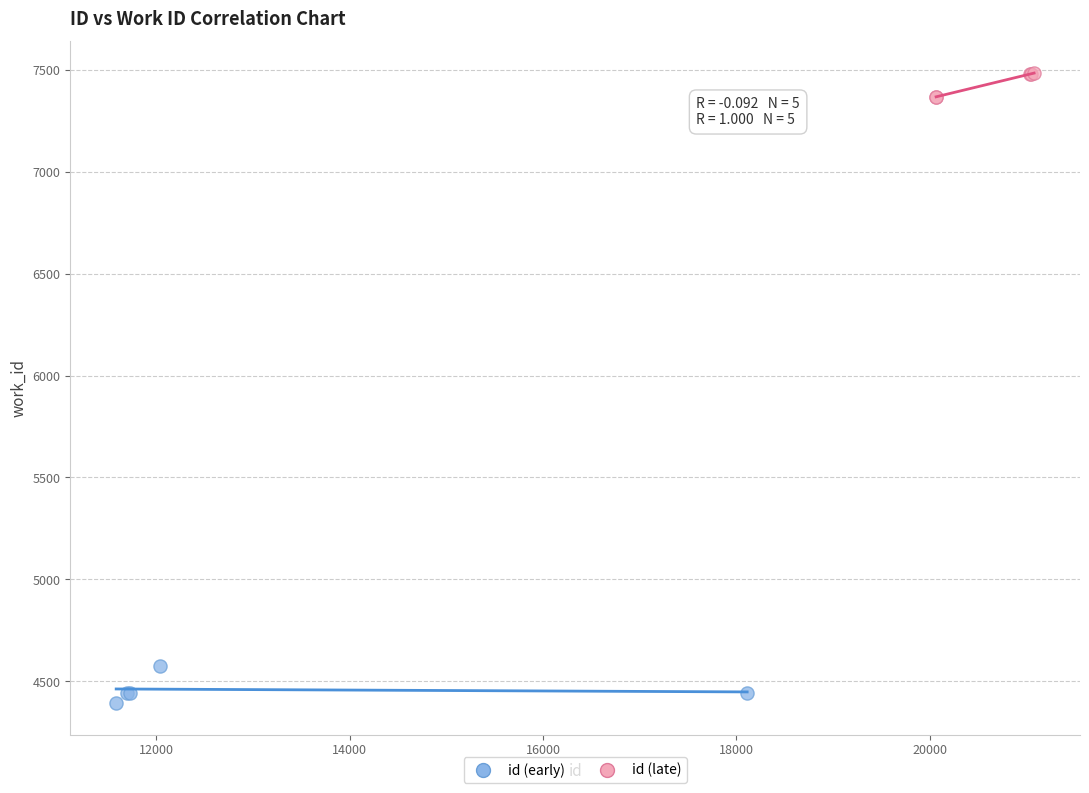

What are all the series names shown in the legend?

id (early), id (late)